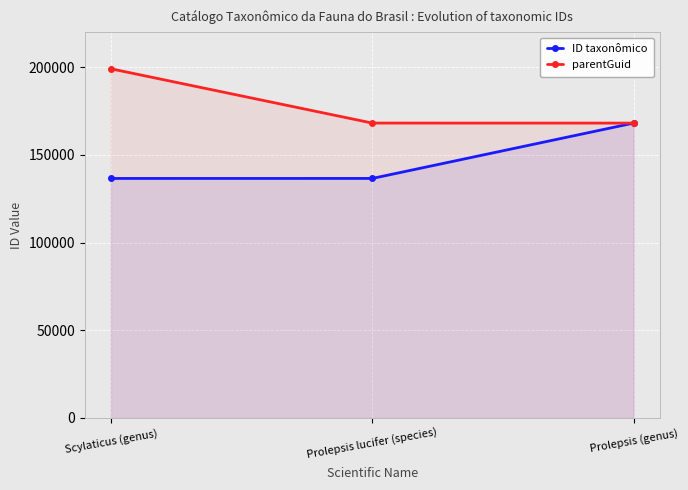

How many lines are shown in the chart?

2